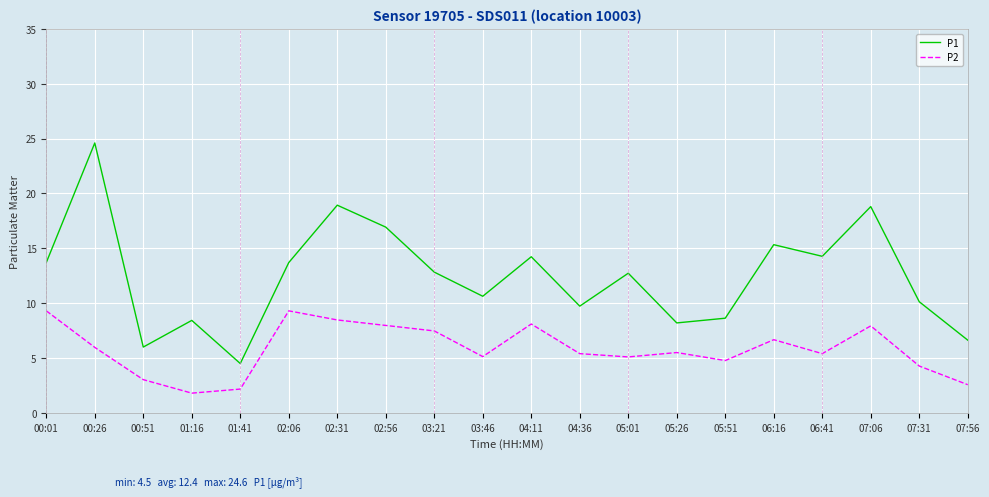

True or false: P1 and P2 intersect in this chart.

False